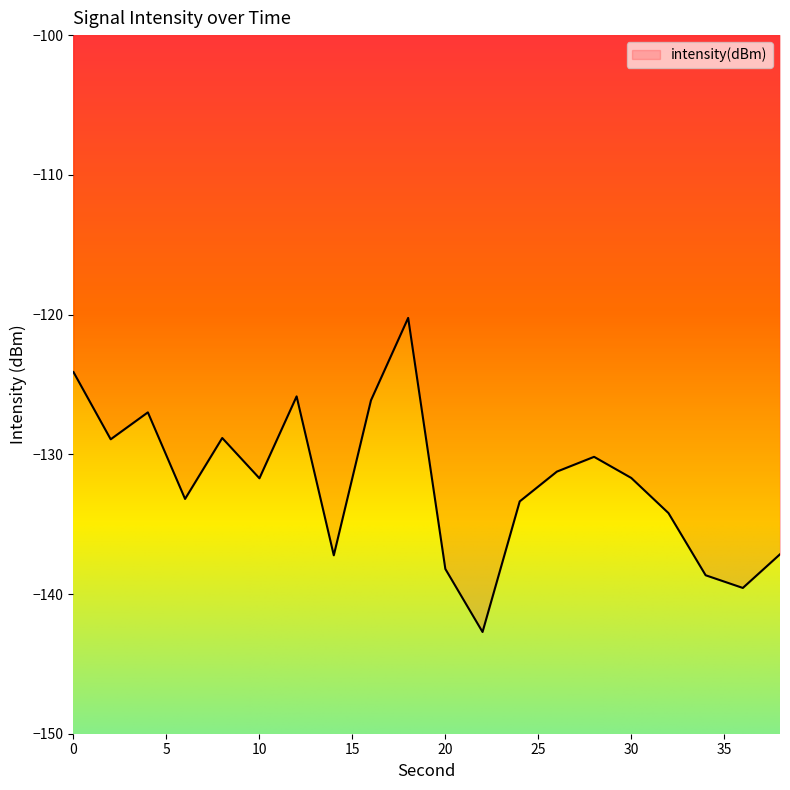

What is the difference between the maximum and minimum values?

22.5